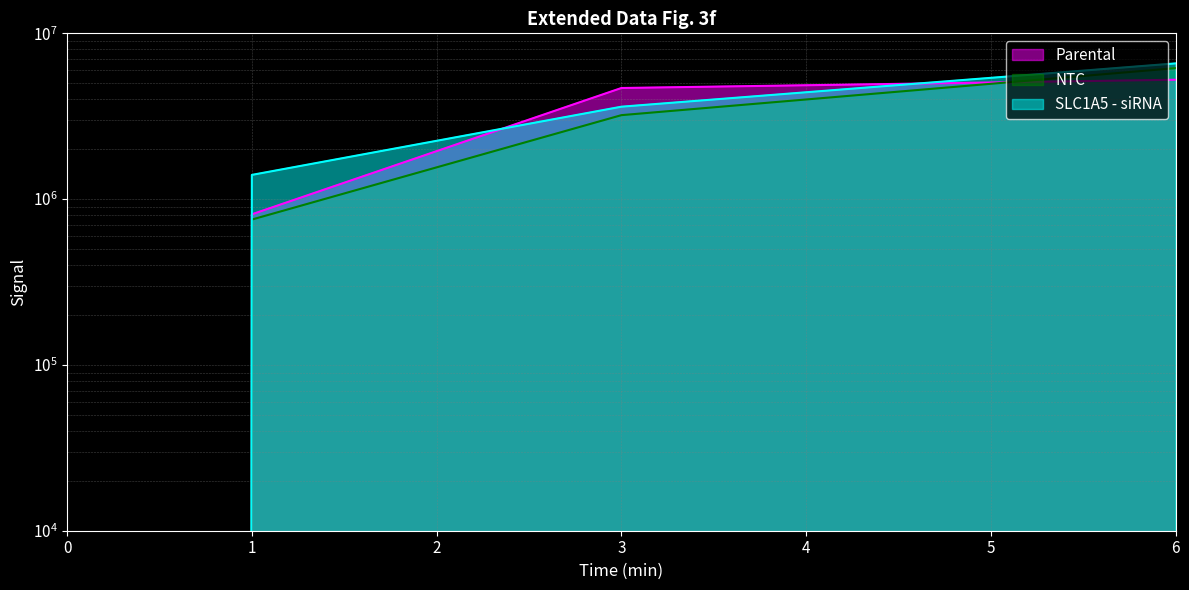

Which series ends up on top after the final intersection of NTC and Parental?

NTC